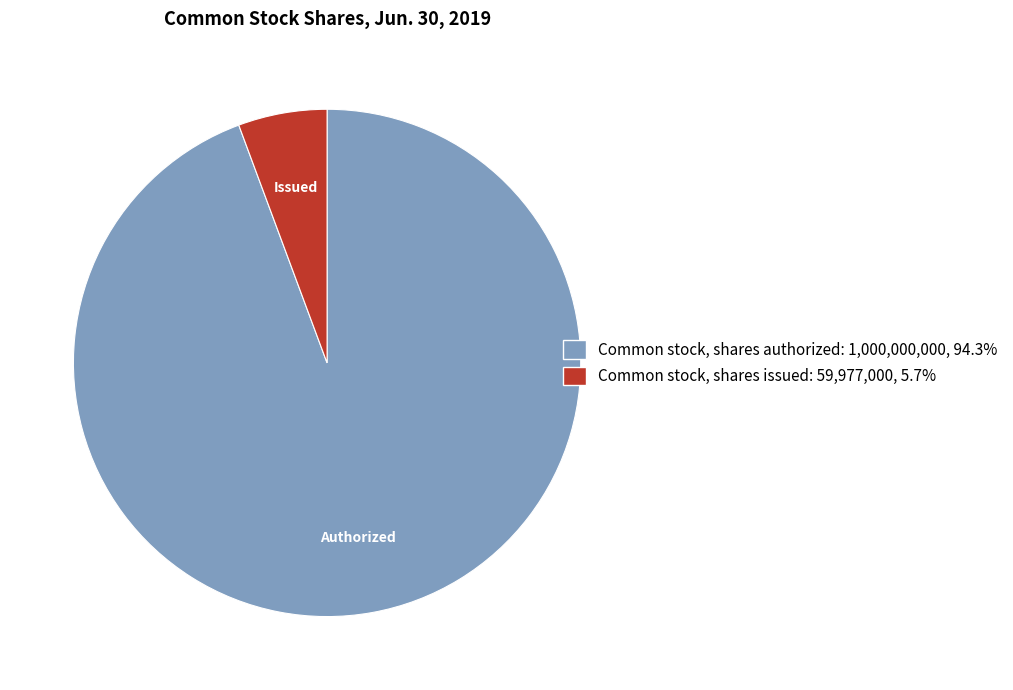

Rank the categories by value from lowest to highest.

Common stock, shares issued, Common stock, shares authorized